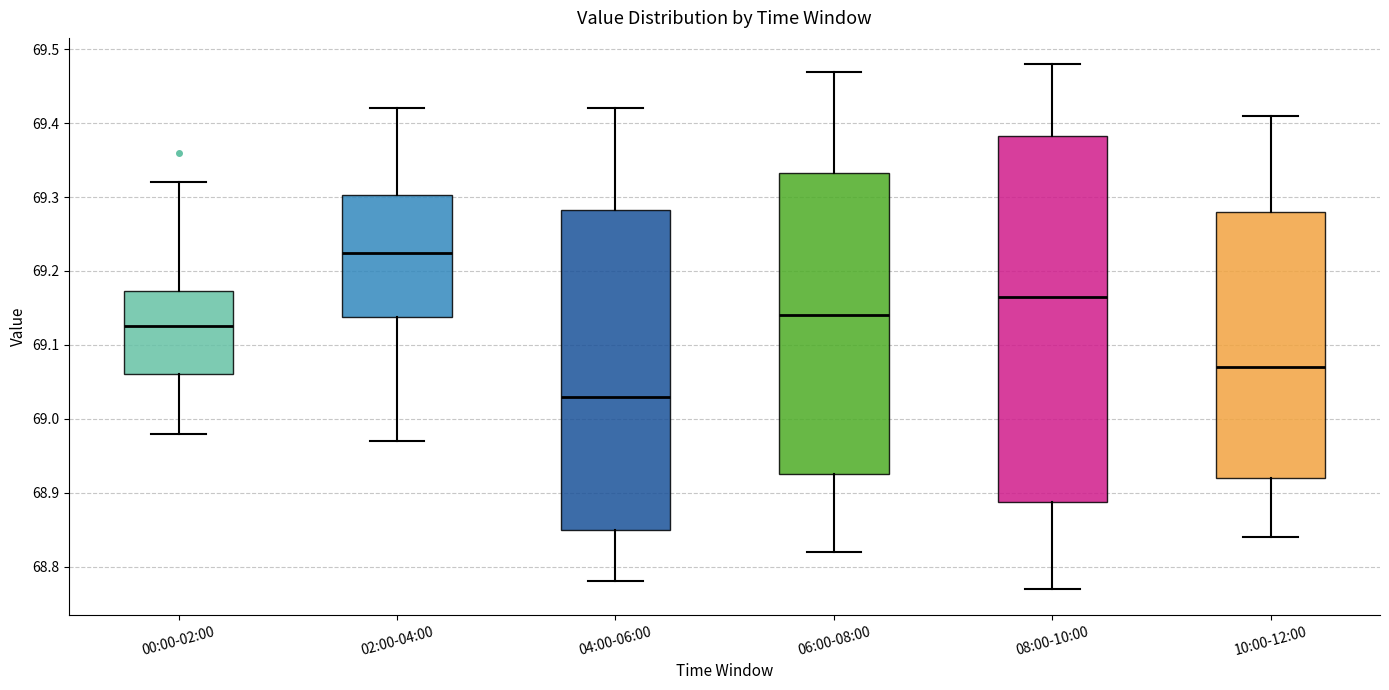

Where does the upper whisker of the box for 08:00-10:00 end on the y-axis? The values are not printed on the chart, so give them approximately, as read against the axis.

69.48